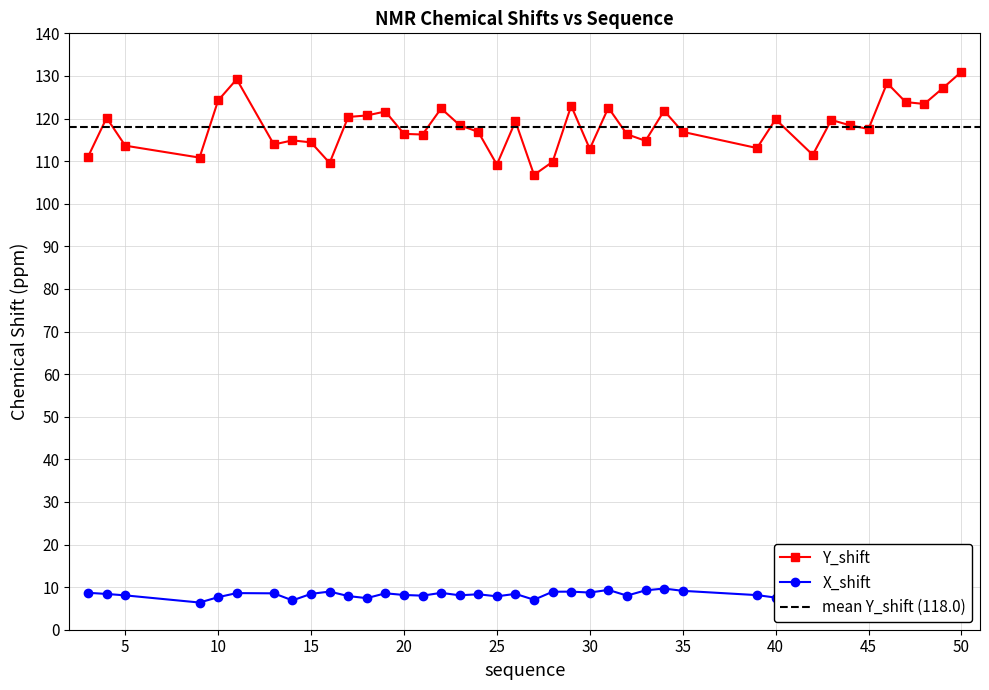

Which category has the highest value in the X_shift series?

34